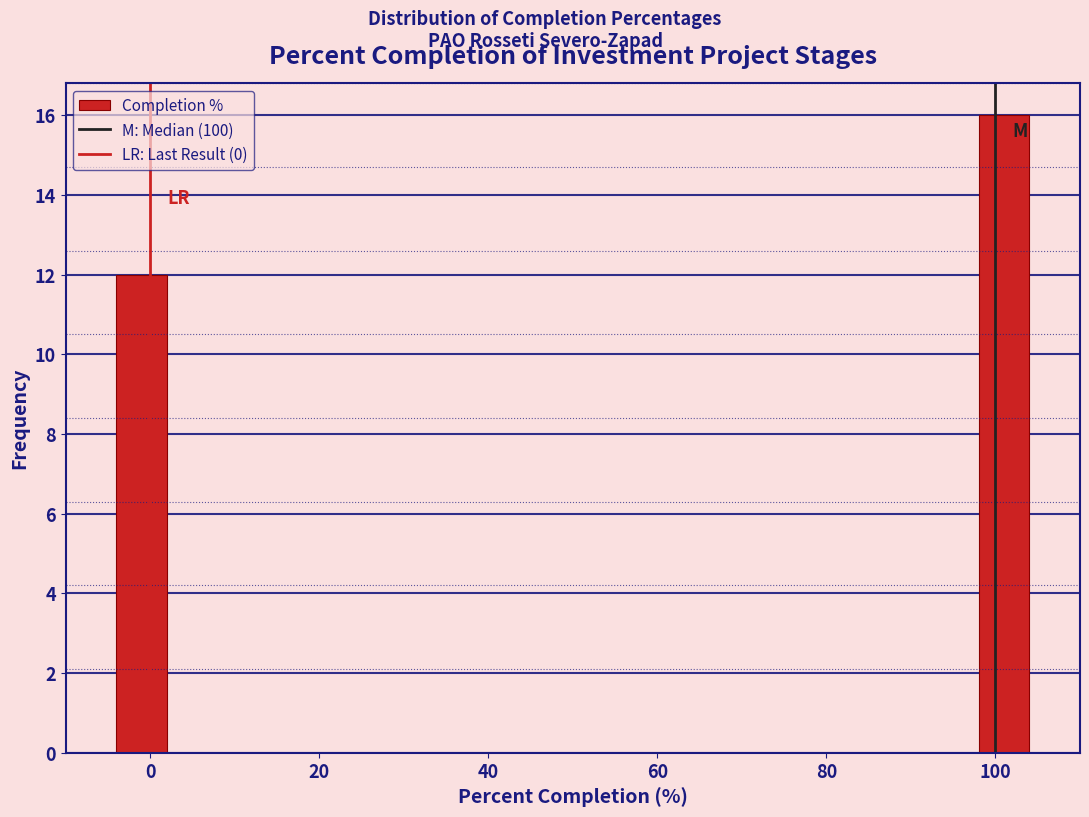

Read against the x-axis, roughly where is the centre of the tallest bar?

102